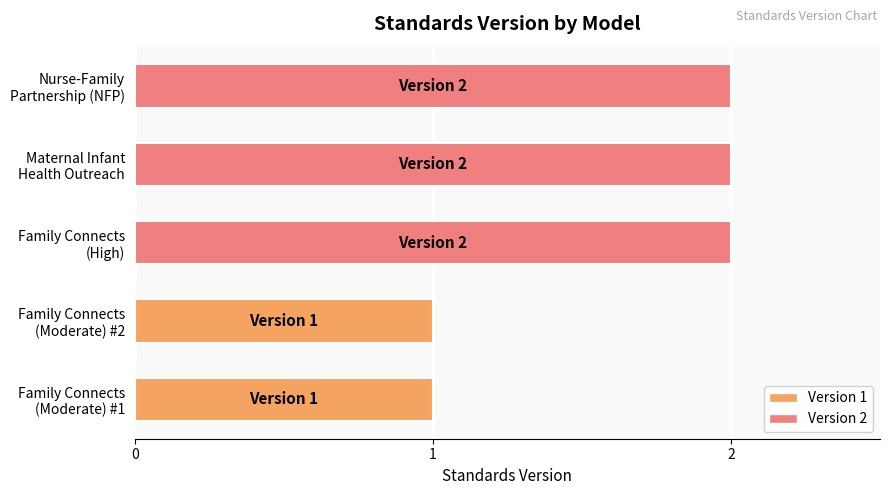

What is the sum of all values?

8